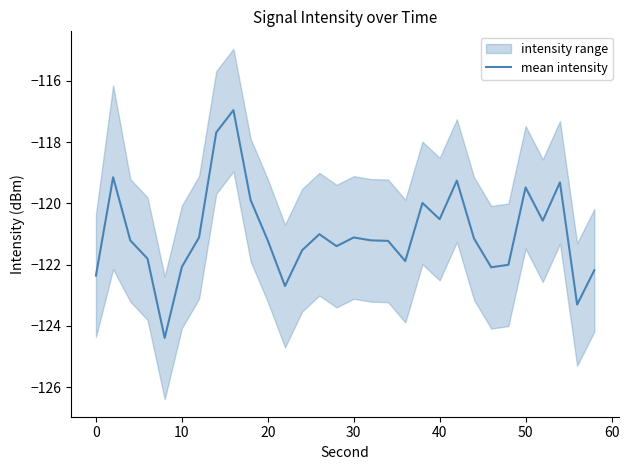

True or false: mean intensity has a value of -217.7 at 30.

False